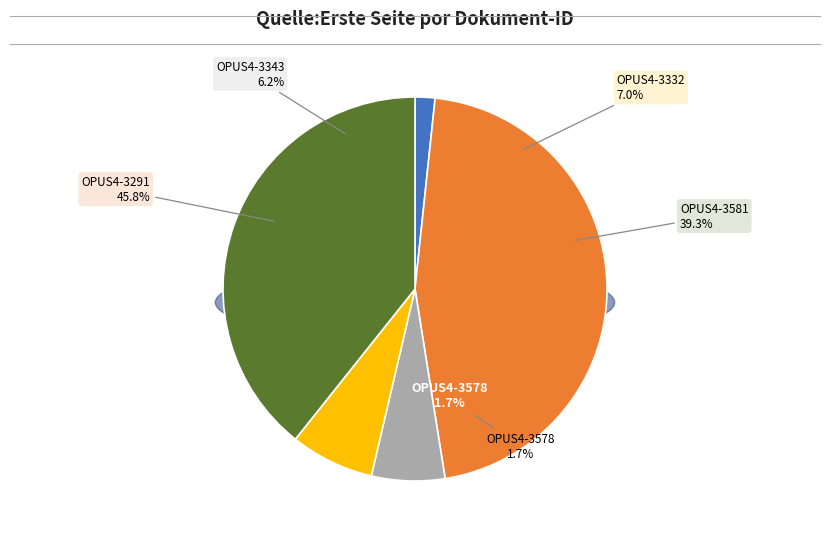

How many slices are in this pie chart?

5